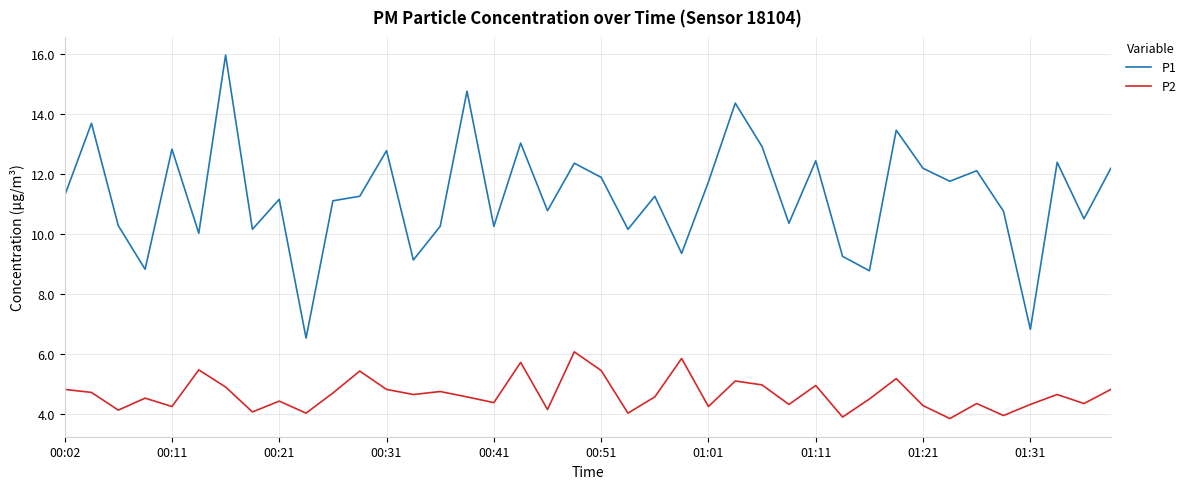

Which series has the largest total across all categories?

P1